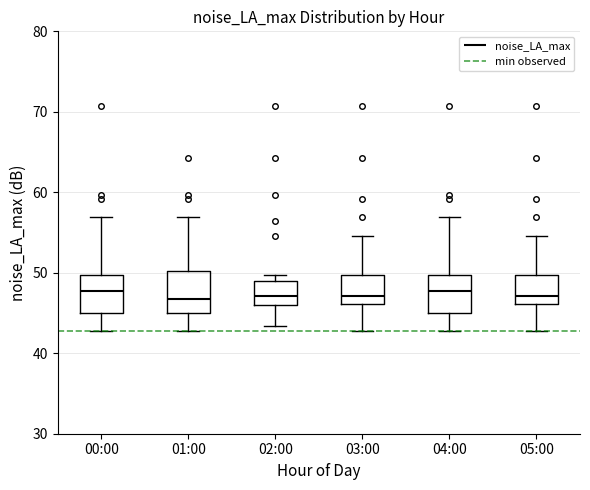

Reading left to right, transcribe this box plot: for each box, give where its median line is, the range the box spans, and where its two whiskers end, as read against the y-axis. The values are not printed on the chart, so give them approximately, as read against the axis.

00:00: median 48, box 45 to 50, whiskers 43 to 57
01:00: median 47, box 45 to 50, whiskers 43 to 57
02:00: median 47, box 46 to 49, whiskers 43 to 50
03:00: median 47, box 46 to 50, whiskers 43 to 55
04:00: median 48, box 45 to 50, whiskers 43 to 57
05:00: median 47, box 46 to 50, whiskers 43 to 55